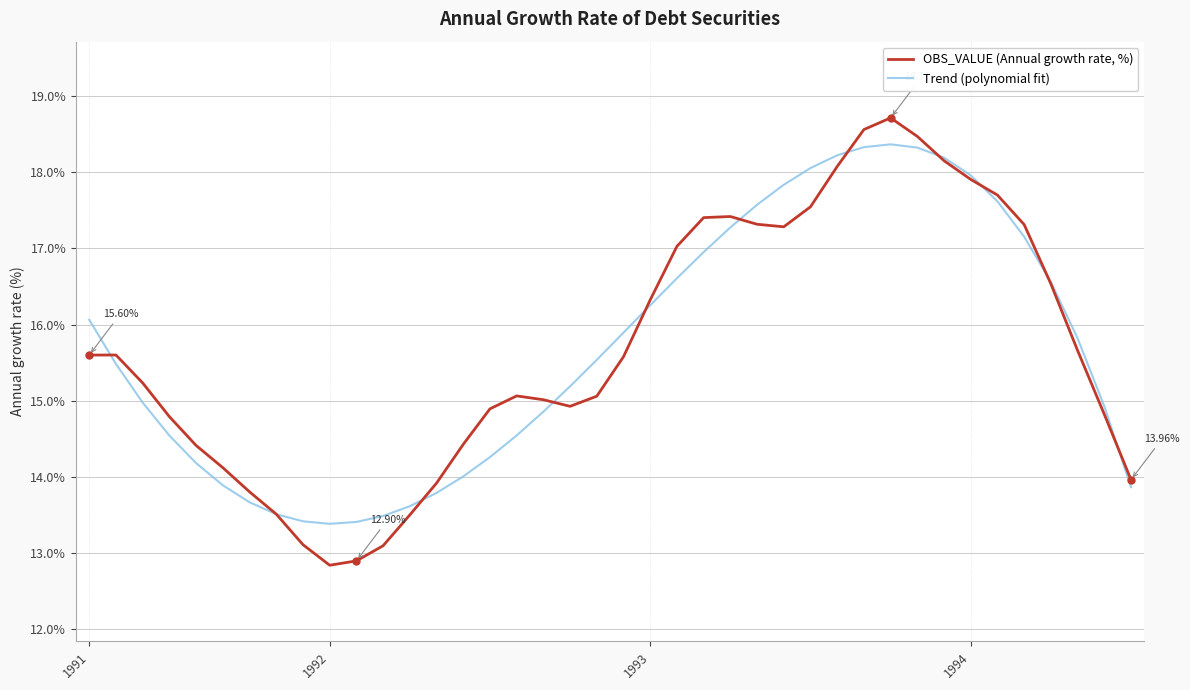

List the series in order of their peak value, highest first.

OBS_VALUE (Annual growth rate, %), Trend (polynomial fit)